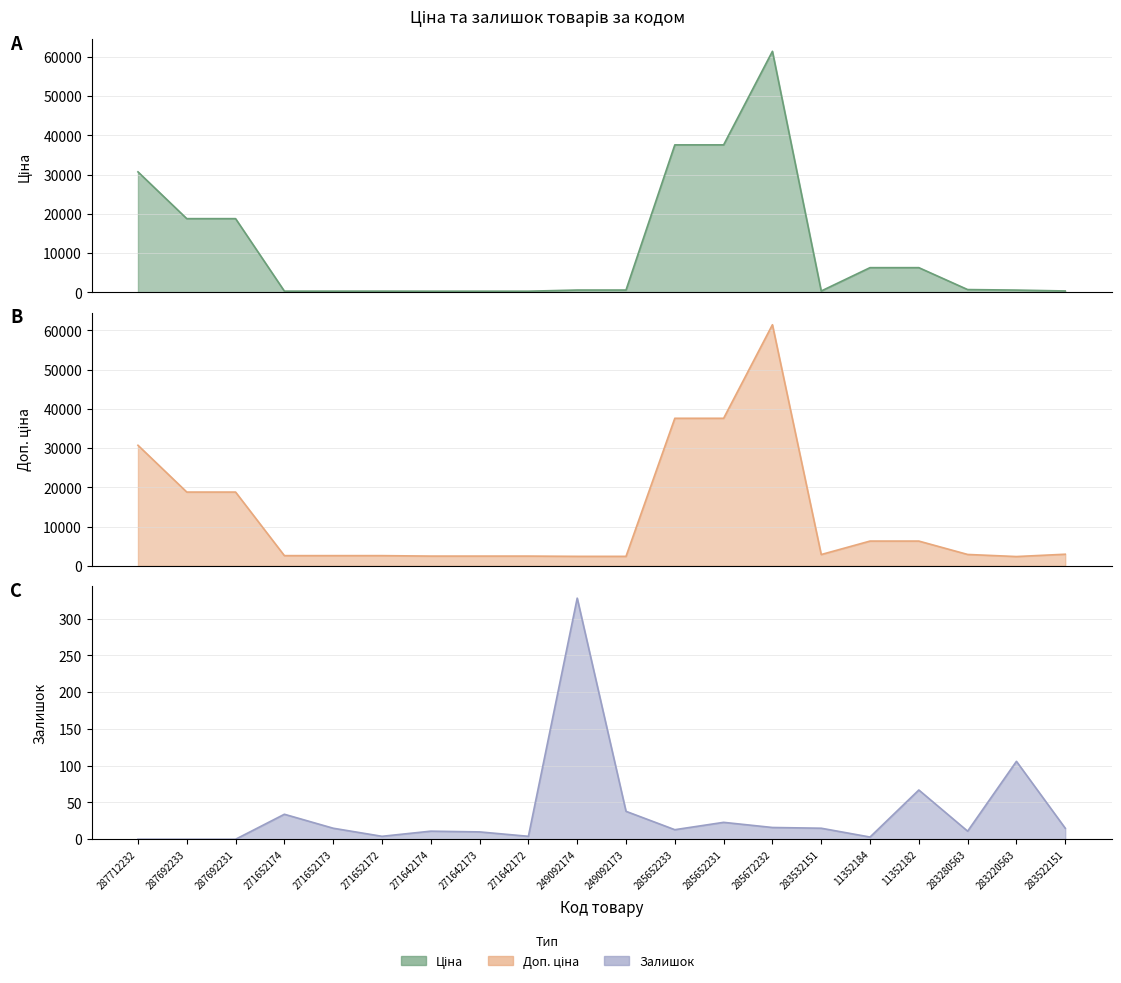

In Залишок, how many points are higher than both neighbors (excluding endpoints)?

6